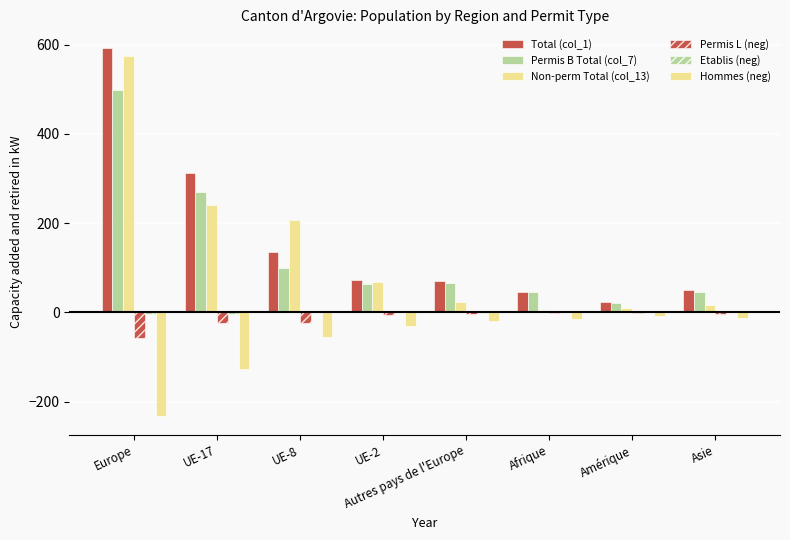

What position from the right is UE-2?

5